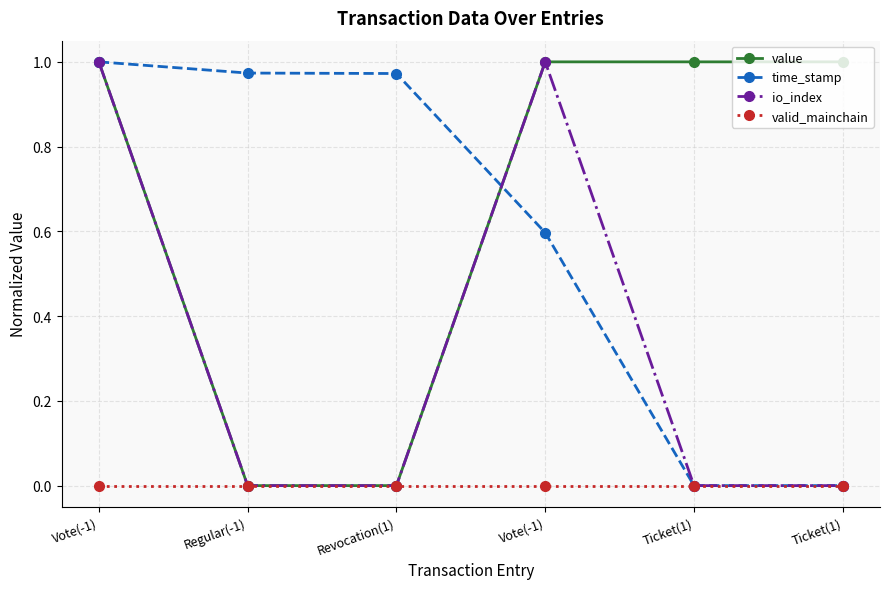

Which category has the lowest value in the value series?

Regular(-1)